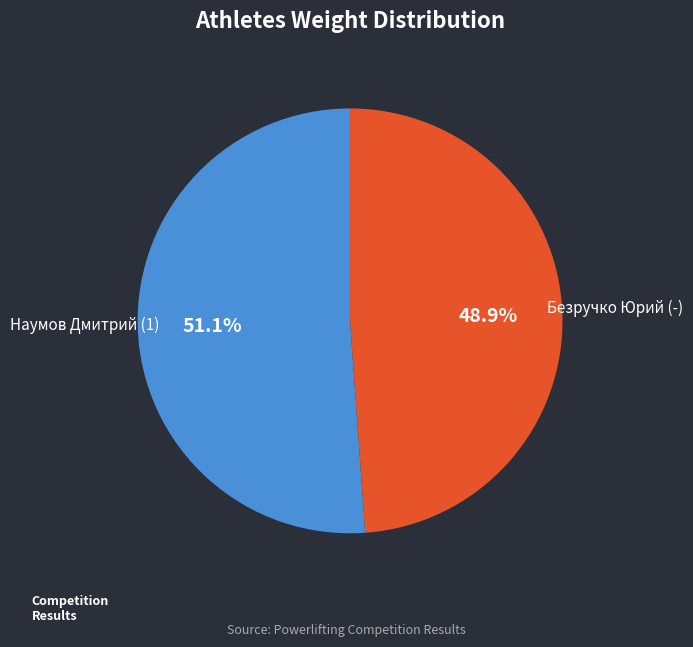

Is there a majority slice in this chart?

Yes